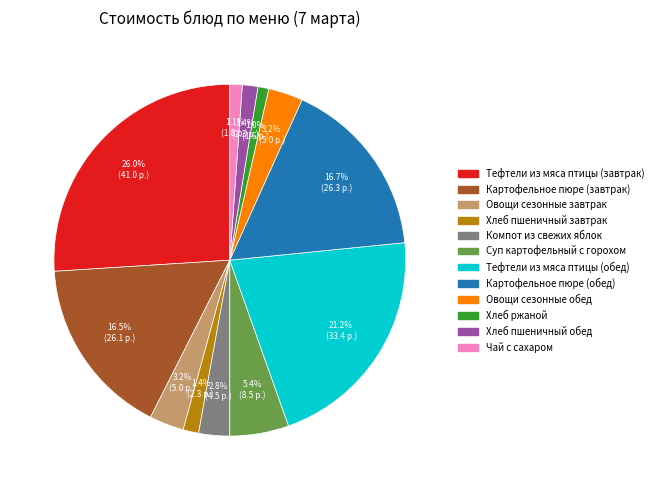

The Тефтели из мяса птицы (завтрак) slice represents 19% of the pie. True or false?

False